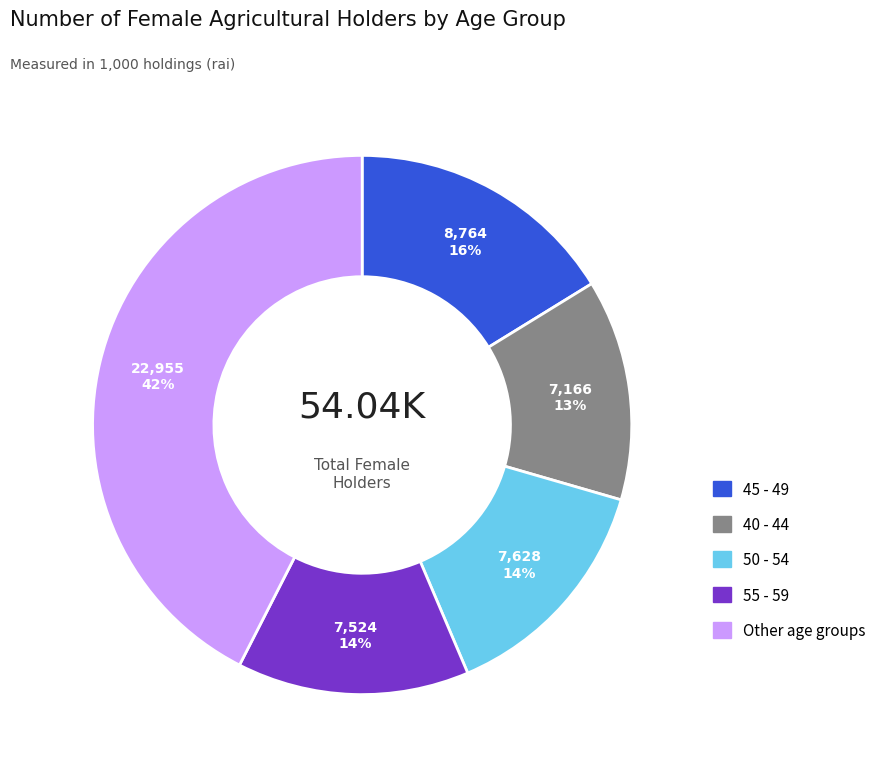

Is there a majority slice in this chart?

No